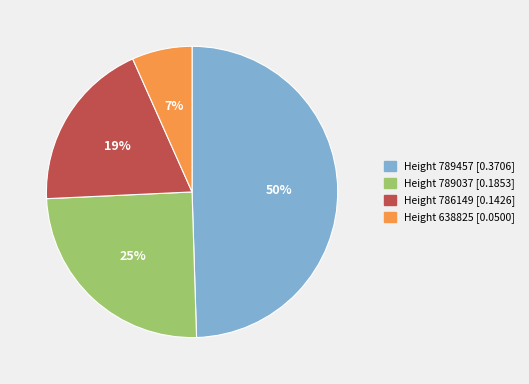

Is there any slice that represents more than half of the pie?

No